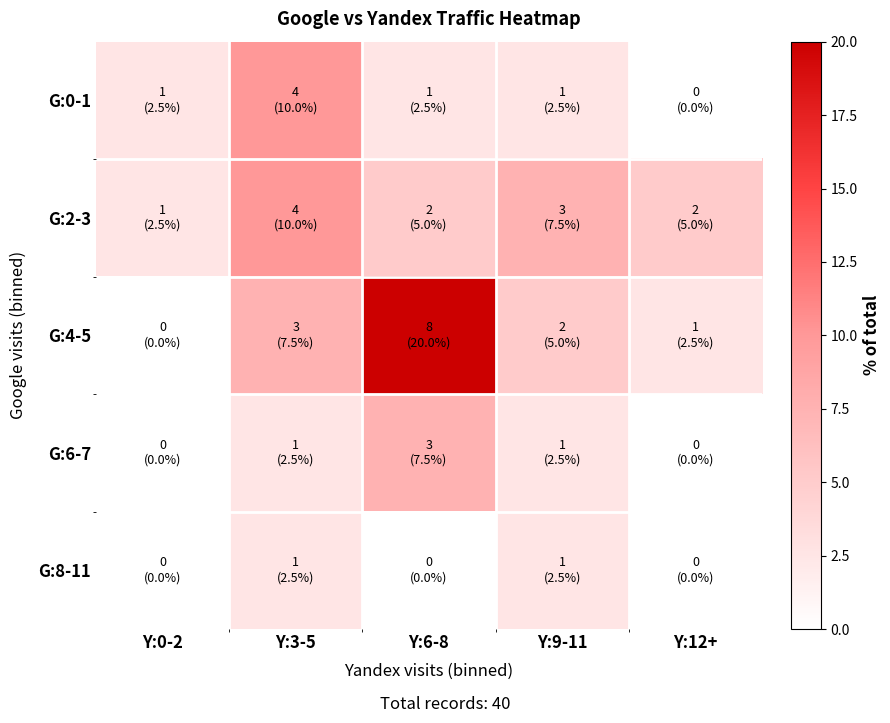

Reading left to right, list all the values displayed in this chart.

G:0-1: Y:0-2=2.5	Y:3-5=10.0	Y:6-8=2.5	Y:9-11=2.5	Y:12+=0.0
G:2-3: Y:0-2=2.5	Y:3-5=10.0	Y:6-8=5.0	Y:9-11=7.5	Y:12+=5.0
G:4-5: Y:0-2=0.0	Y:3-5=7.5	Y:6-8=20.0	Y:9-11=5.0	Y:12+=2.5
G:6-7: Y:0-2=0.0	Y:3-5=2.5	Y:6-8=7.5	Y:9-11=2.5	Y:12+=0.0
G:8-11: Y:0-2=0.0	Y:3-5=2.5	Y:6-8=0.0	Y:9-11=2.5	Y:12+=0.0